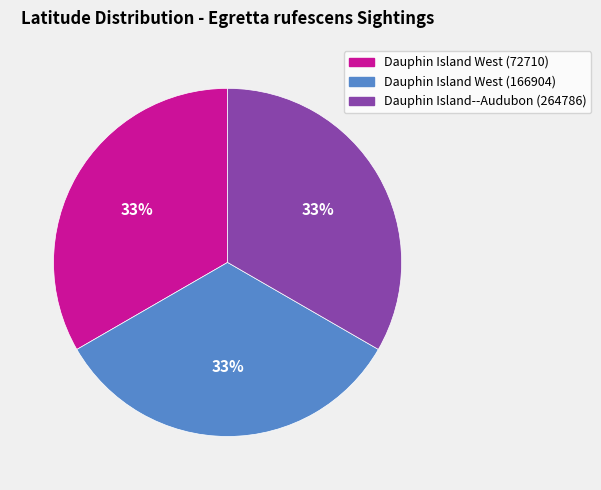

How many segments does this pie chart have?

3